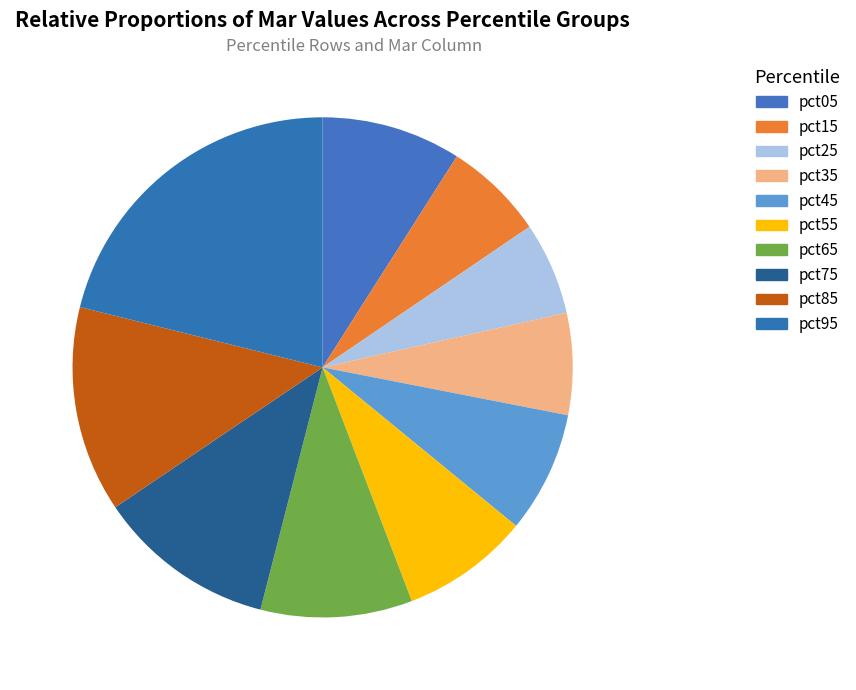

How many slices are in this pie chart?

10